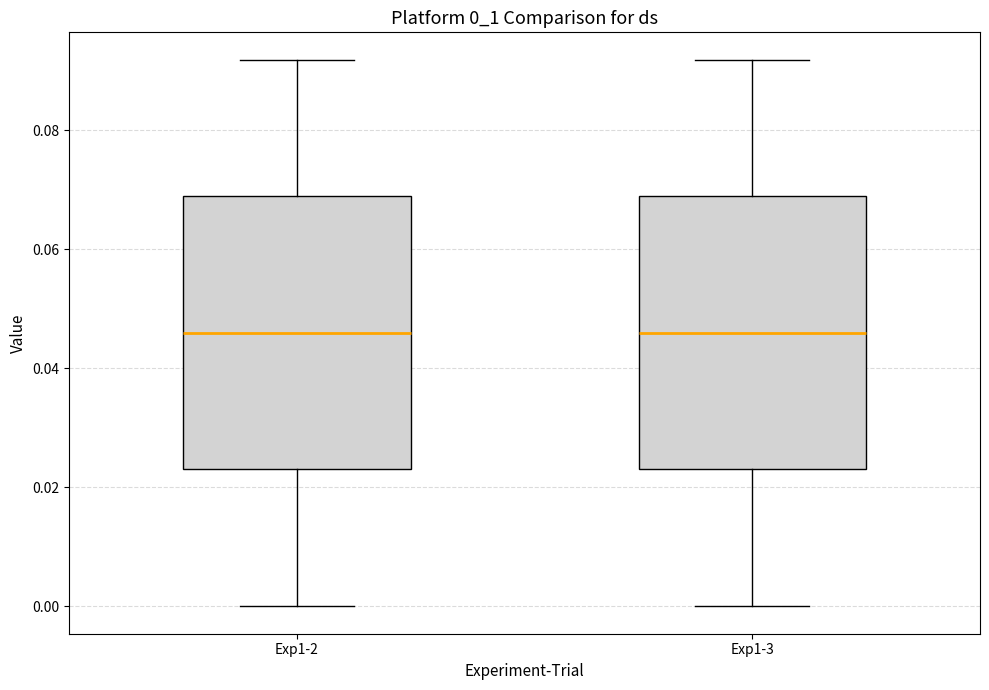

Reading left to right, read every box against the y-axis: the position of its median line, the range the box covers, and the ends of its whiskers. The values are not printed on the chart, so give them approximately, as read against the axis.

Exp1-2: median 0.046, box 0.022 to 0.068, whiskers 0.000 to 0.092
Exp1-3: median 0.046, box 0.022 to 0.068, whiskers 0.000 to 0.092